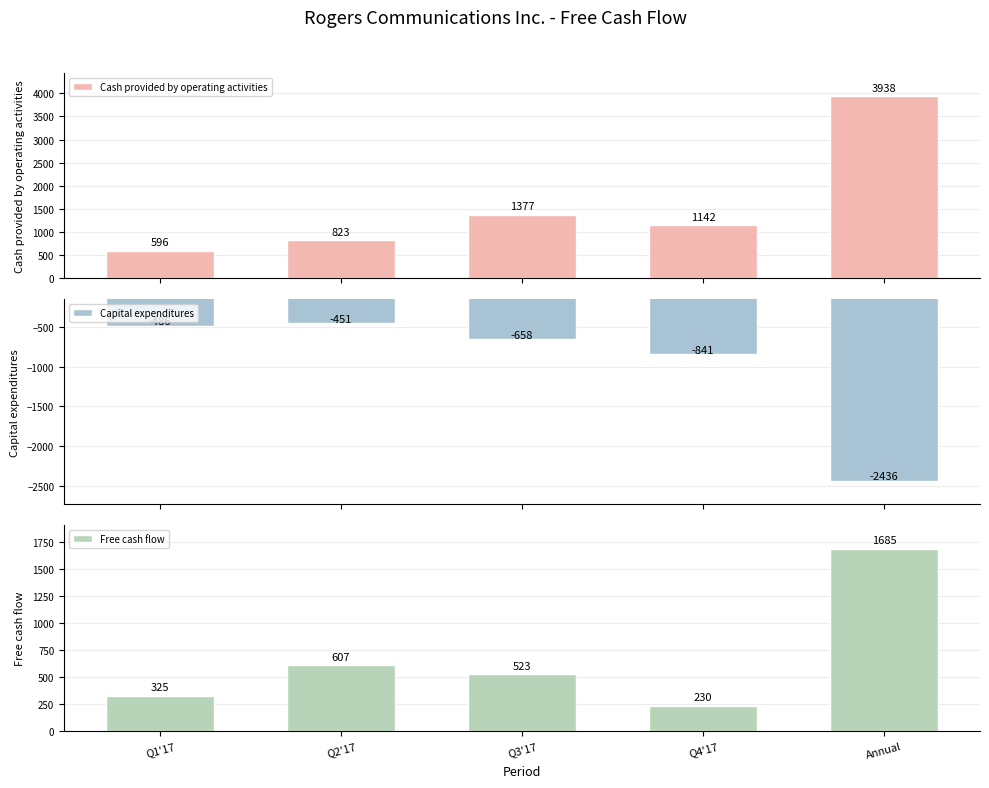

Which series has the largest range (max minus min)?

Cash provided by operating activities